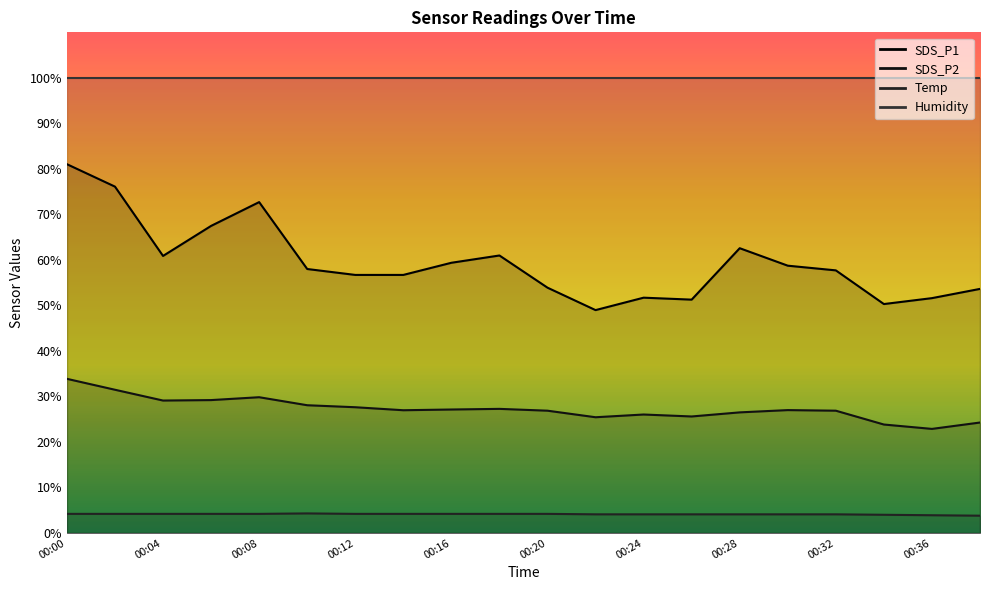

How many data points in Temp are above 4?

17